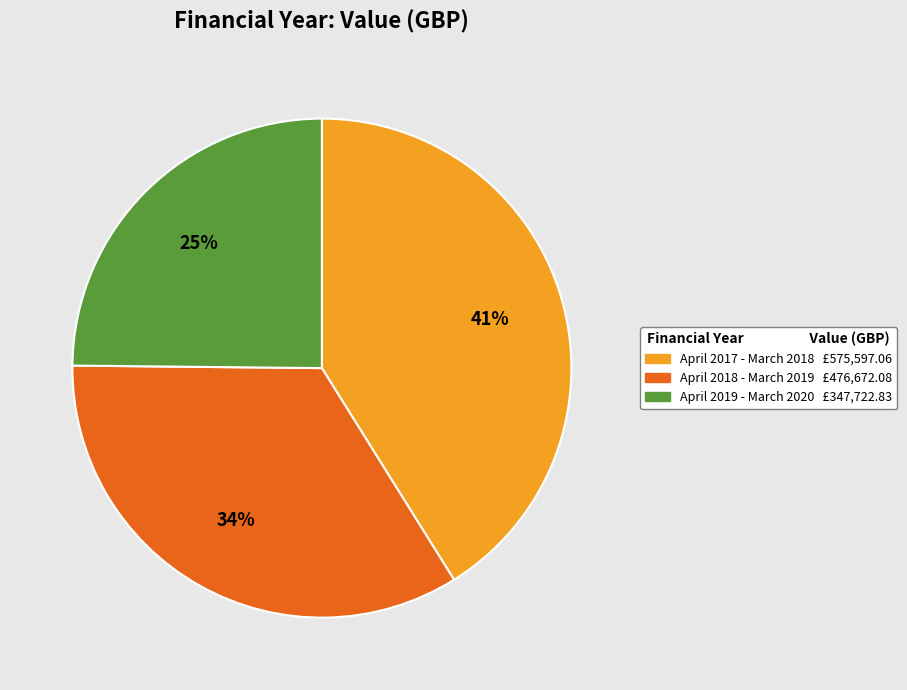

Combined, do April 2017 - March 2018 and April 2019 - March 2020 account for over 50%?

Yes